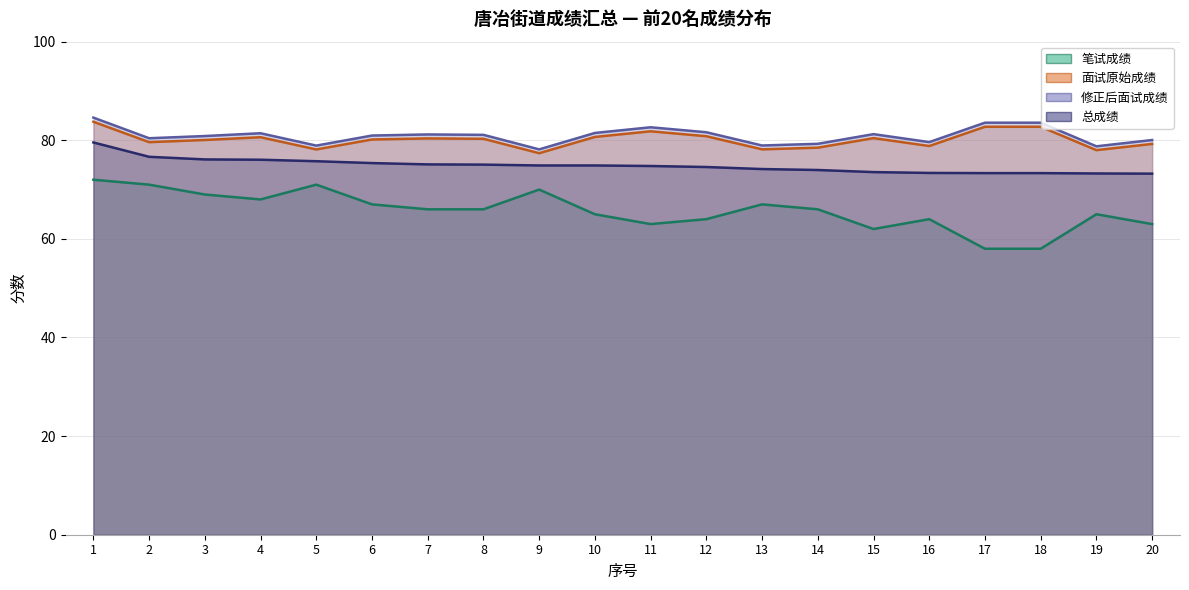

Read the 修正后面试成绩 value at 20.

80.1